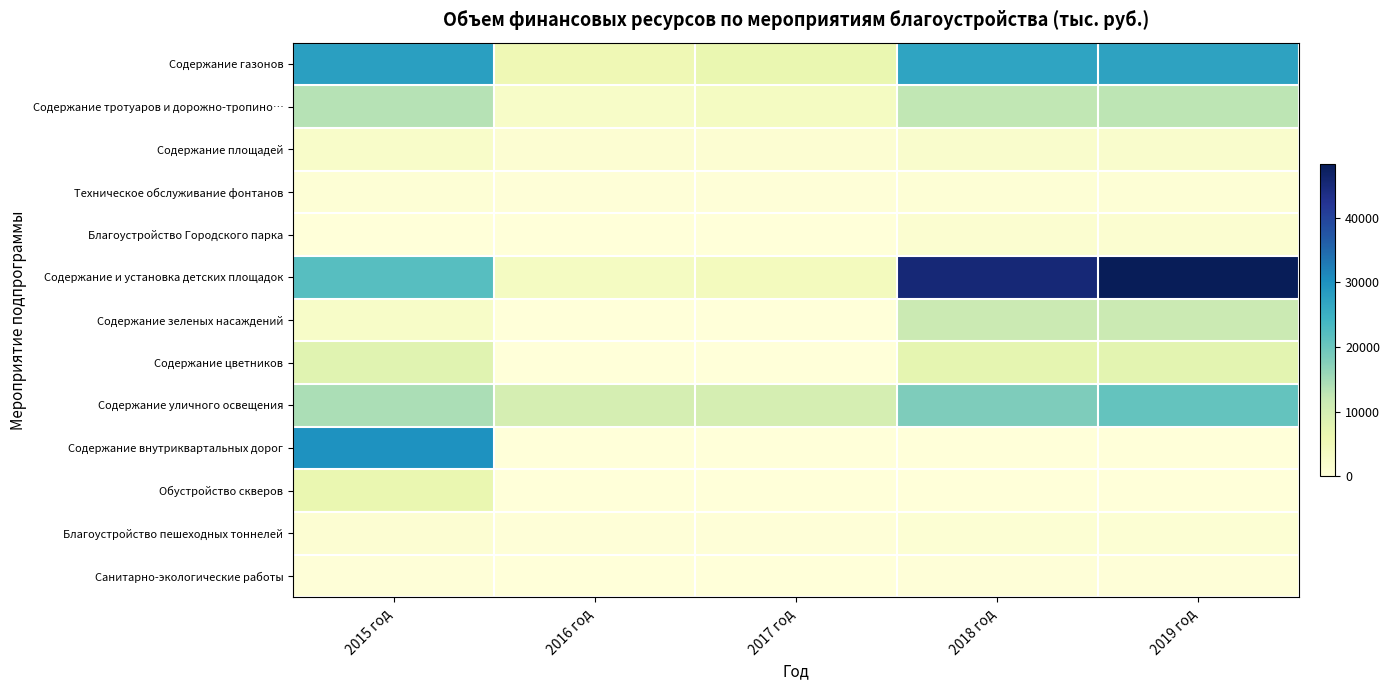

At how many categories does at least one series exceed 4078?

5